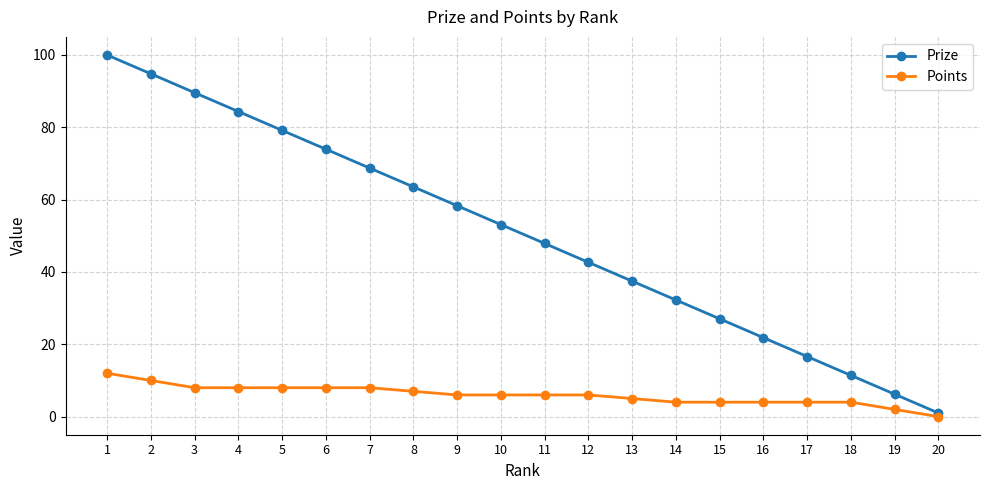

Is this an area chart (filled region under the line)?

No